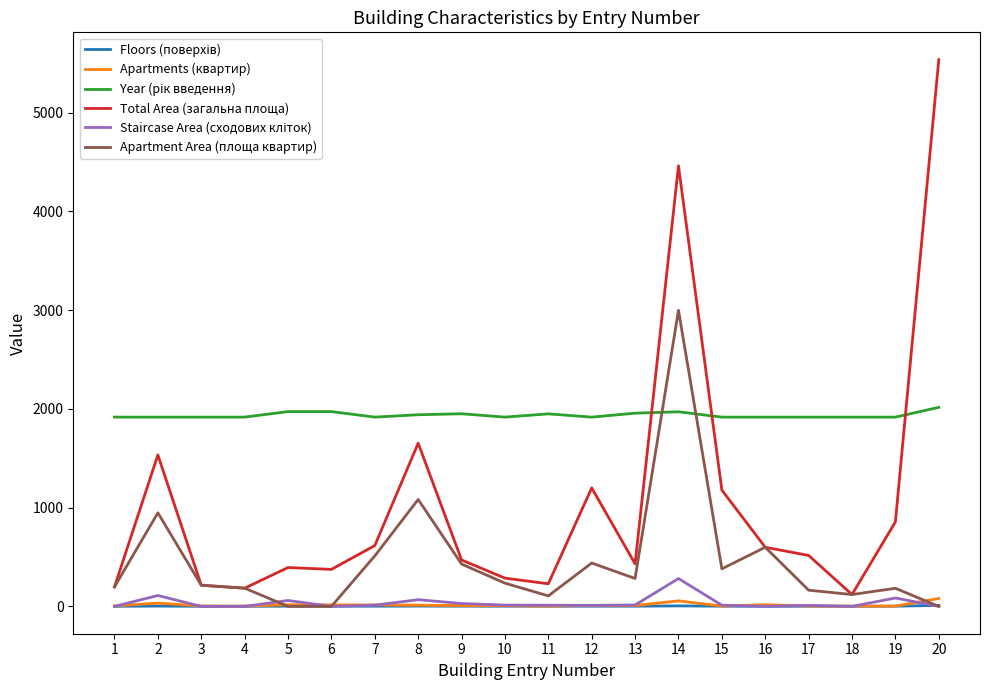

At which category is the sum across all series the highest?

14